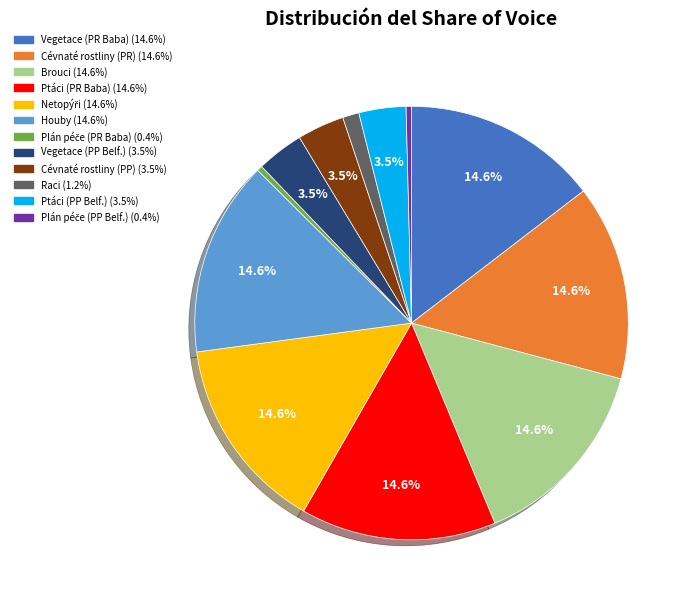

Is there any slice that represents more than half of the pie?

No